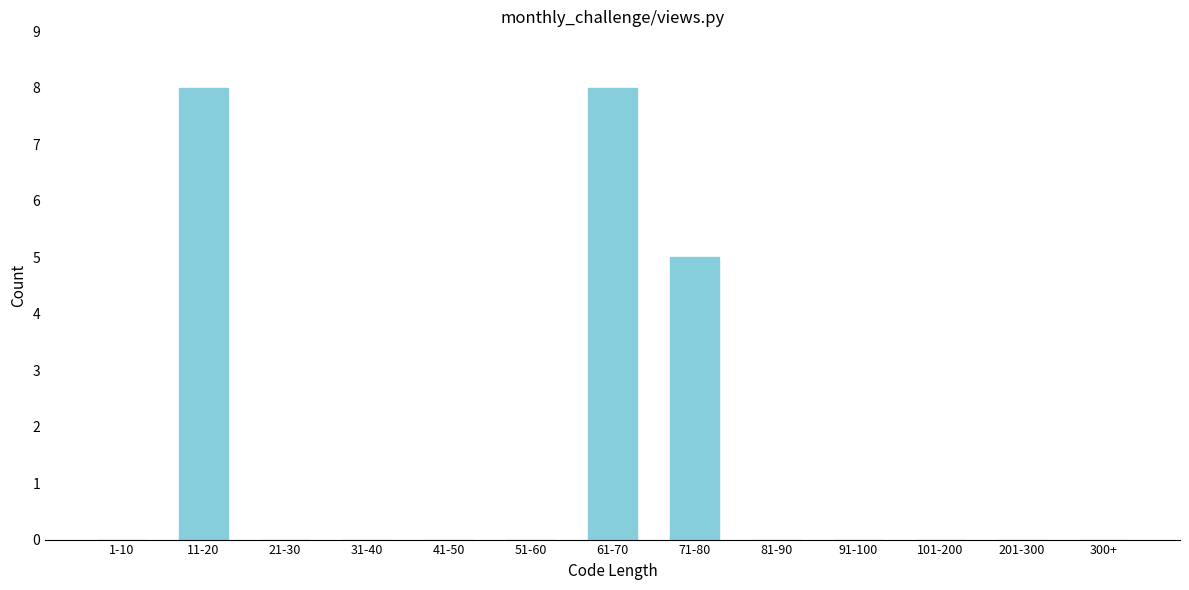

Reading left to right, what are all the values shown in this chart?

1-10=0	11-20=8	21-30=0	31-40=0	41-50=0	51-60=0	61-70=8	71-80=5	81-90=0	91-100=0	101-200=0	201-300=0	300+=0